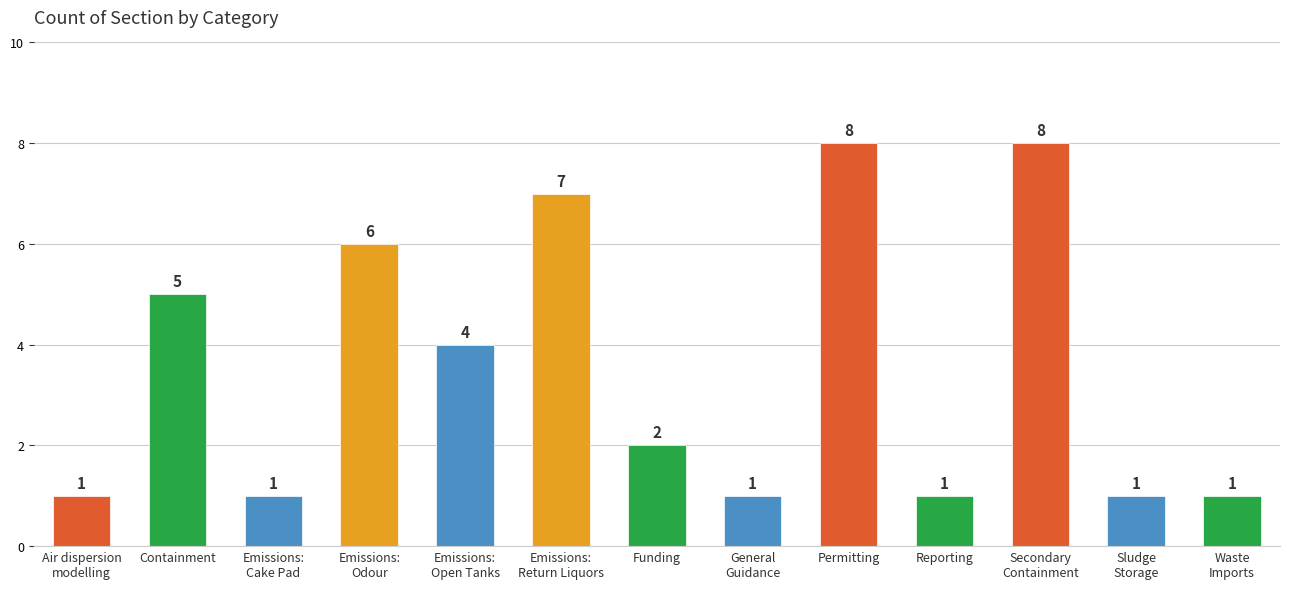

What is the value of the 4th bar from the left?

6